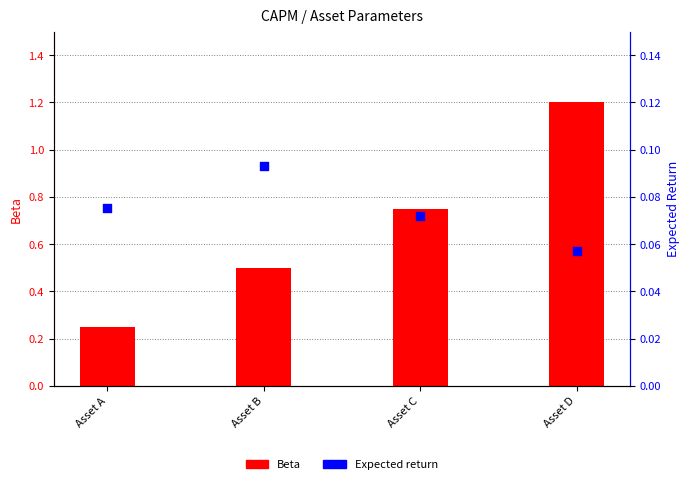

What is the total value across all series at Asset C?

0.8